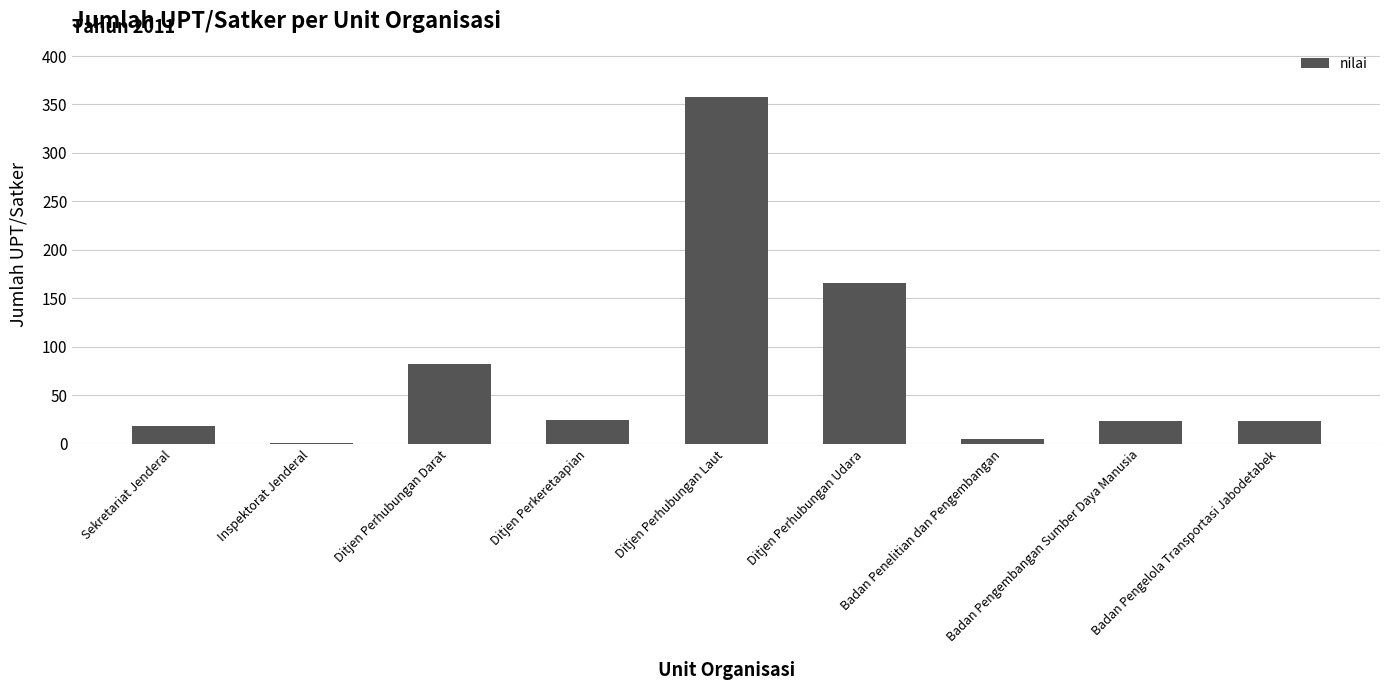

How many series are shown in this chart?

1